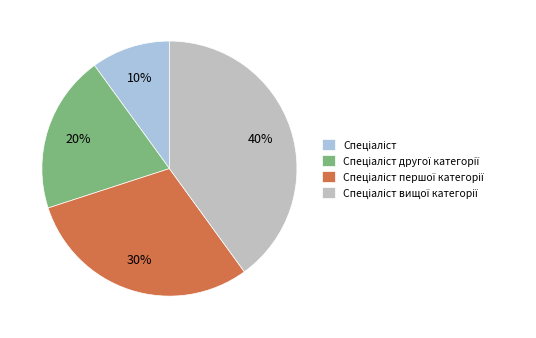

To the nearest percent, what is the difference between the largest and smallest slice percentages?

30%